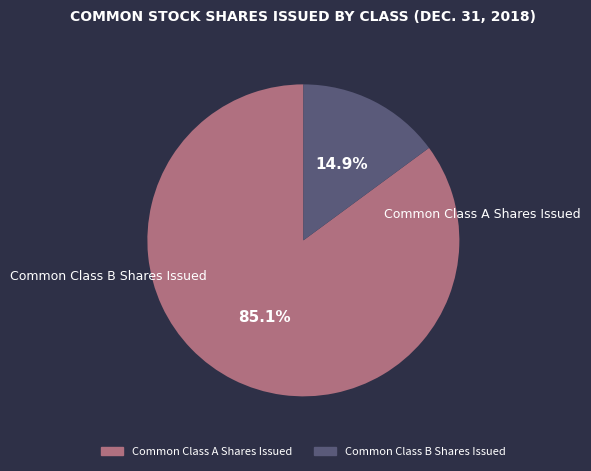

To the nearest percent, what is the difference between the Common Class B Shares Issued and Common Class A Shares Issued slice percentages?

70%